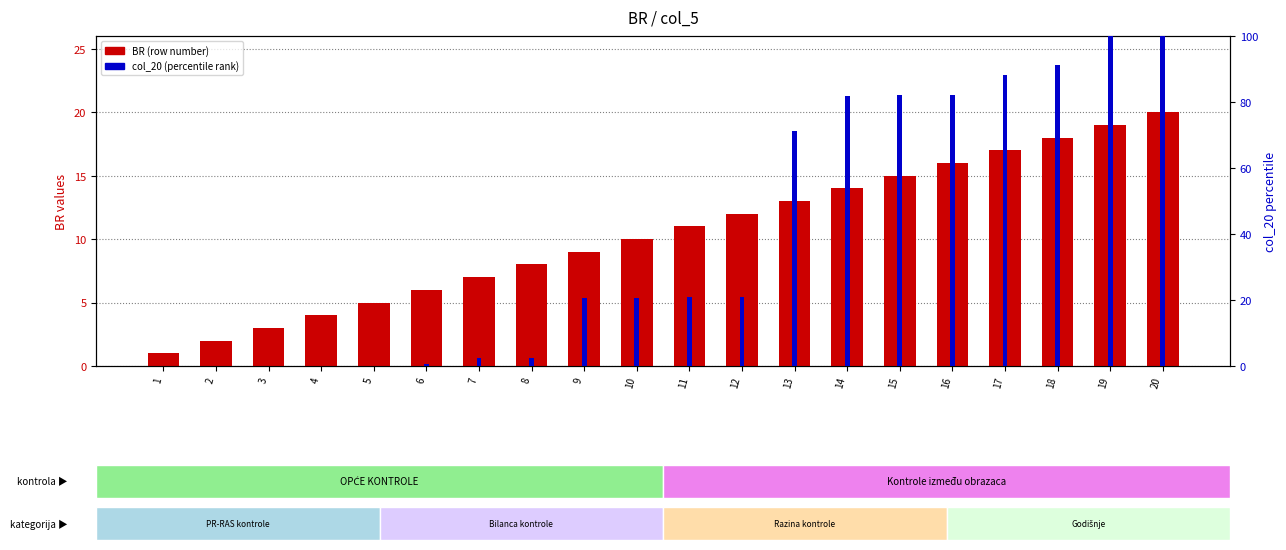

What is the difference between the highest and lowest values at 19?

80.9